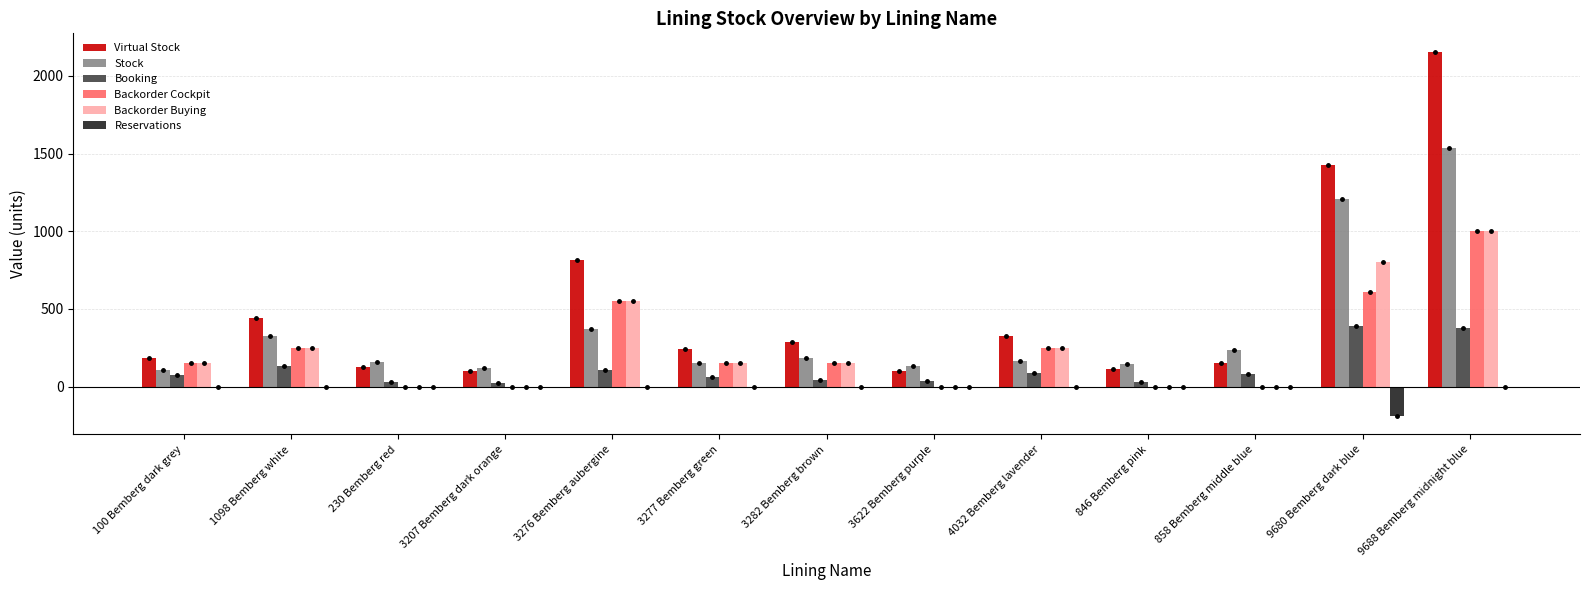

What is the total value across all series at 858 Bemberg middle blue?

467.3